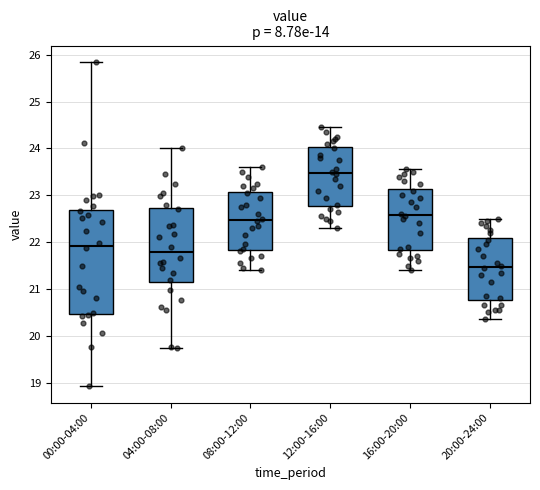

Which box's median line is the lowest?

20:00-24:00